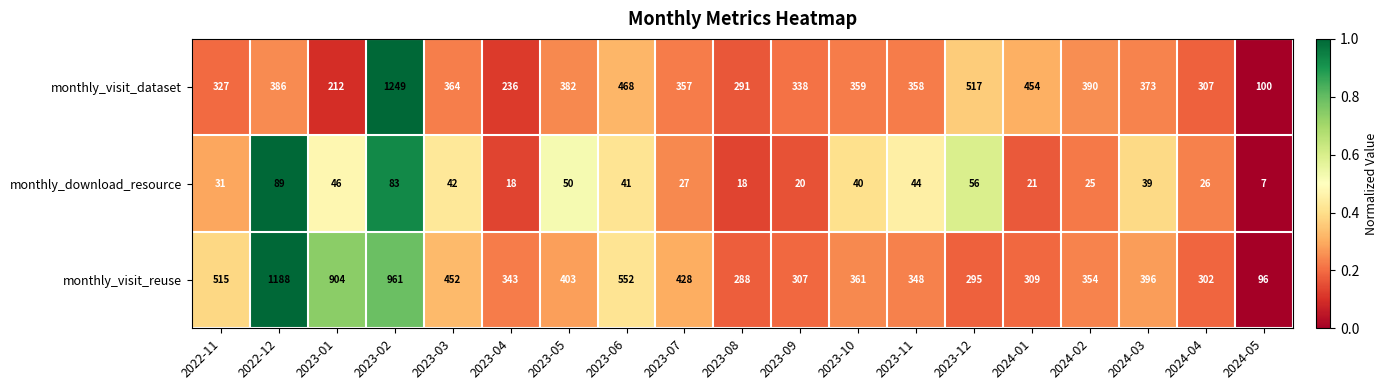

Between 2023-07 and 2023-10, which series saw the biggest shift?

monthly_visit_reuse